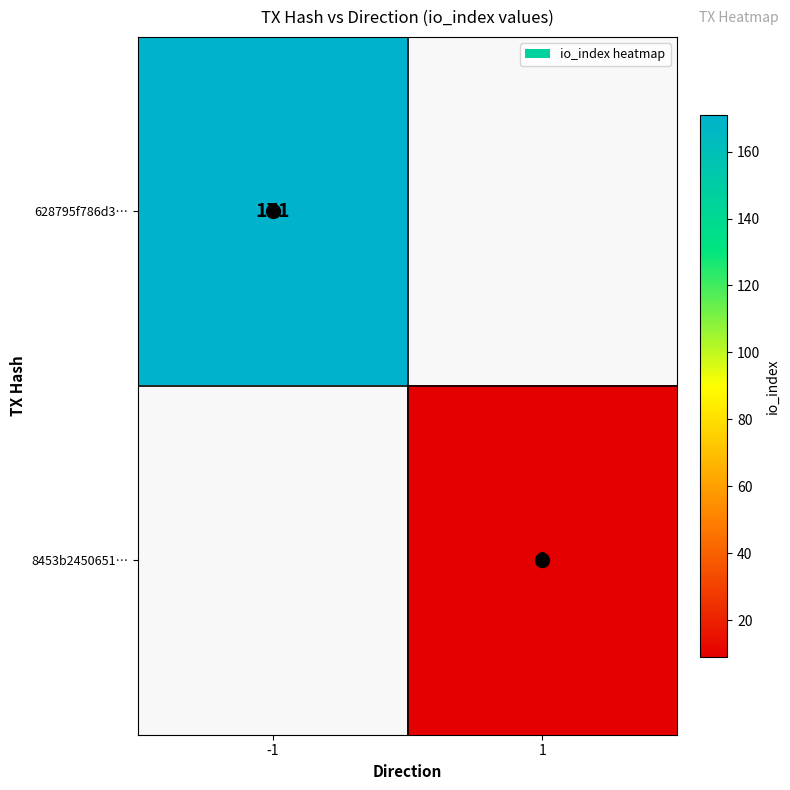

Is the value of 8453b2450651… at 1 greater than the value of 628795f786d3… at -1?

No